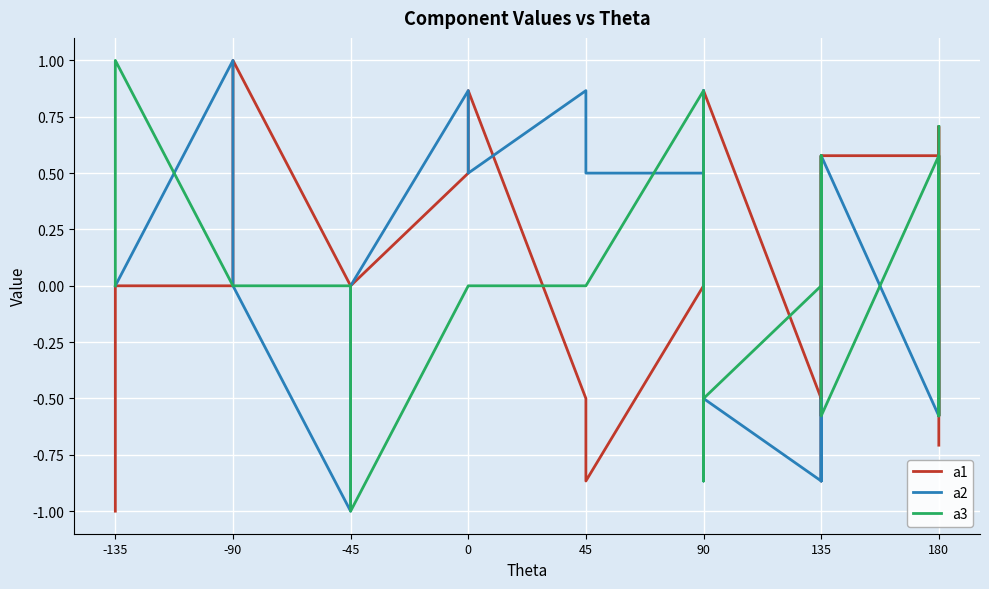

What is the label of the 6th point from the left?

90